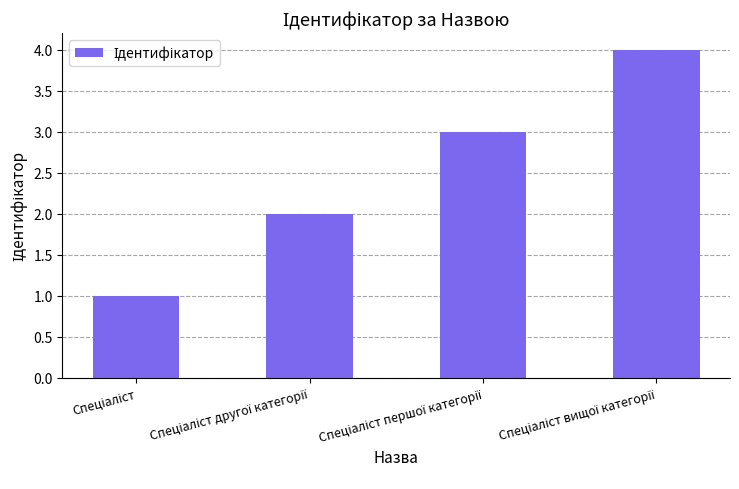

How many values are between 2 and 4?

3